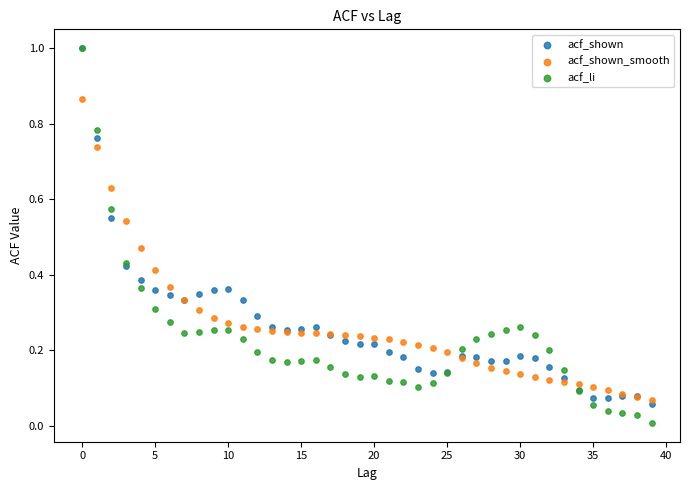

Which series has the largest Y range (max minus min)?

acf_li